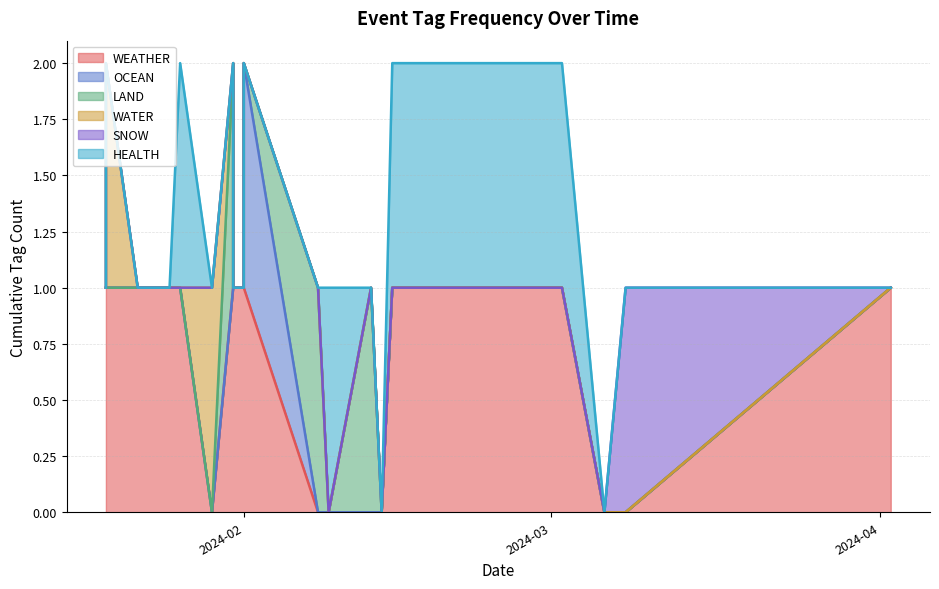

Reading left to right, transcribe all the data shown in this chart.

WEATHER: 1	0	0	1	1	0	0	0	0	0	1	1	1	1	0	1	1	1	1	1
OCEAN: 0	0	0	0	0	0	0	0	0	0	1	0	0	0	0	0	0	0	0	0
LAND: 0	0	0	0	0	0	1	0	1	1	0	0	0	1	0	0	0	0	0	0
WATER: 0	0	0	0	0	0	0	0	0	0	0	0	0	0	1	0	0	0	1	0
SNOW: 0	1	0	0	0	0	0	0	0	0	0	0	0	0	0	0	0	0	0	0
HEALTH: 0	0	0	1	1	0	0	1	0	0	0	0	0	0	0	1	0	0	0	0